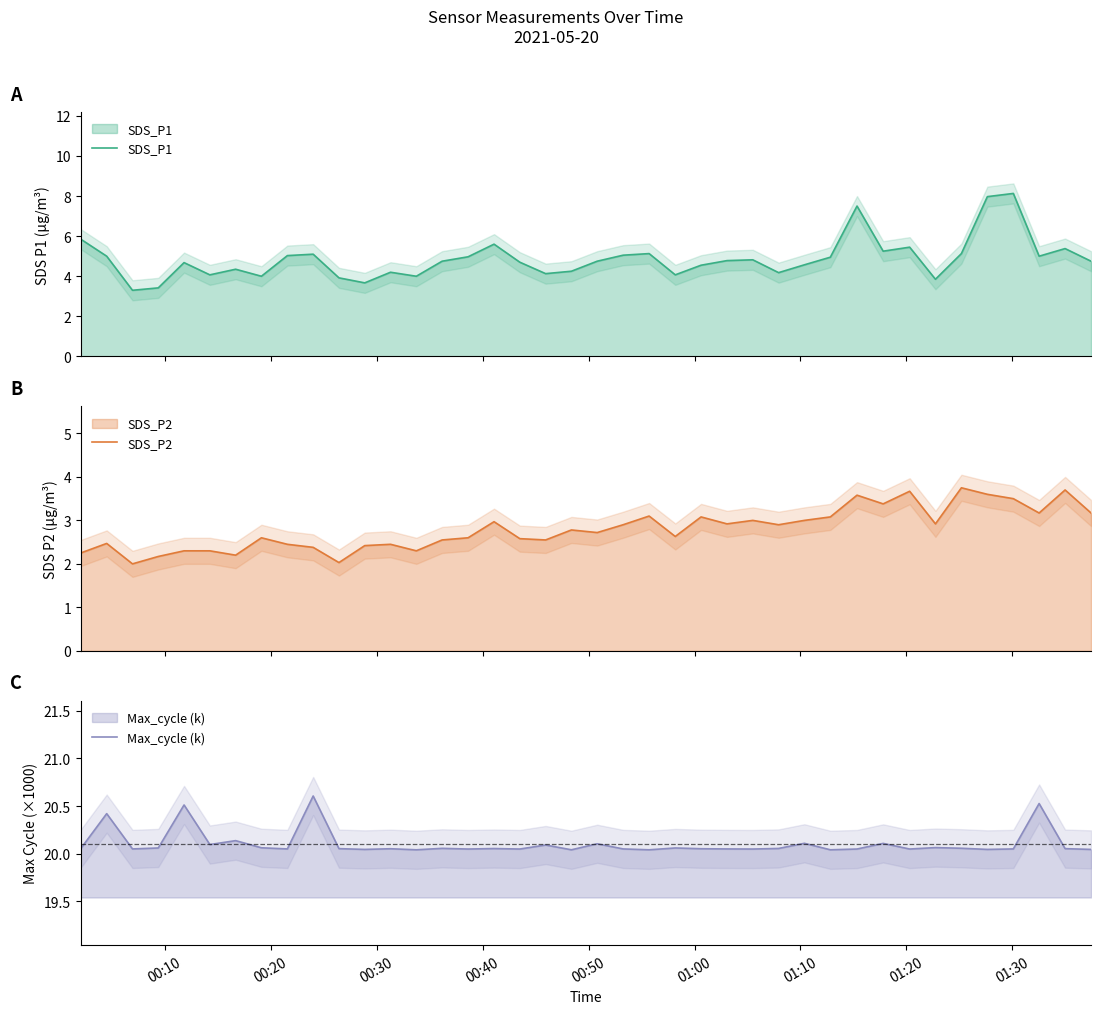

At 01:10, list the series in order from largest to smallest.

Max_cycle (k), SDS_P1, SDS_P2